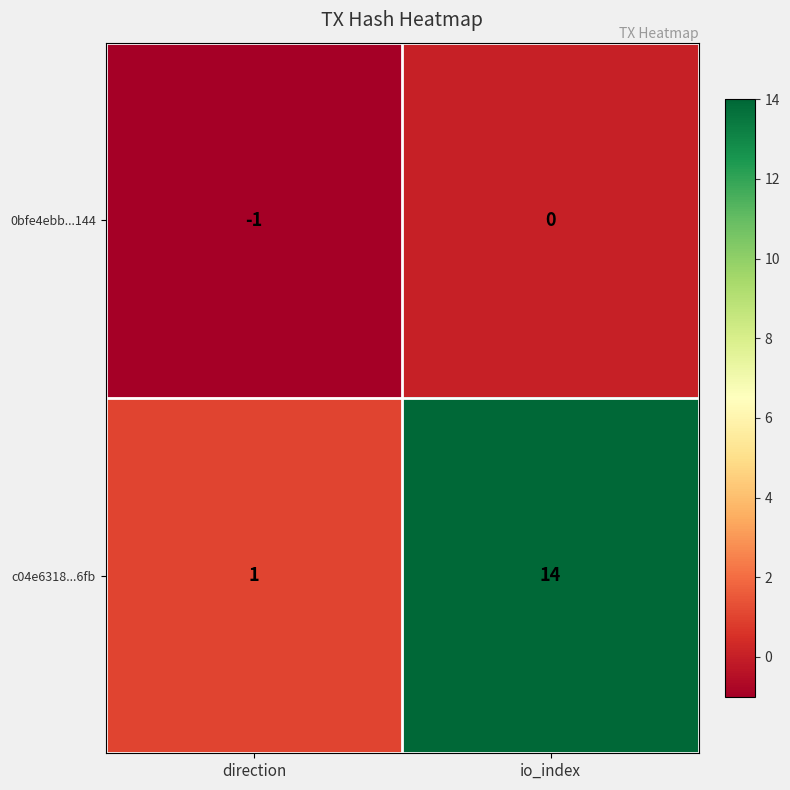

What is the total value across all series at io_index?

14